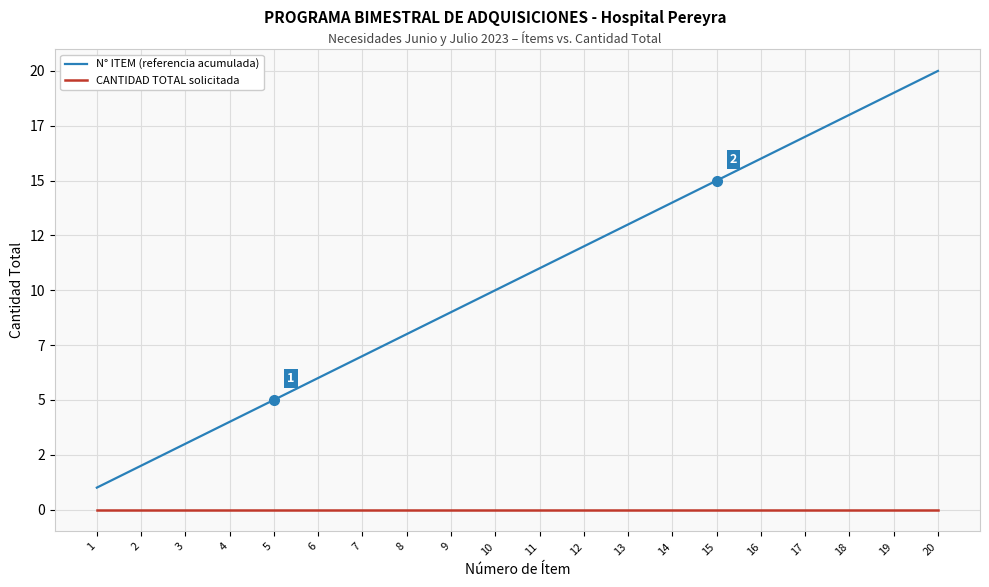

Does the chart have visible grid lines?

Yes